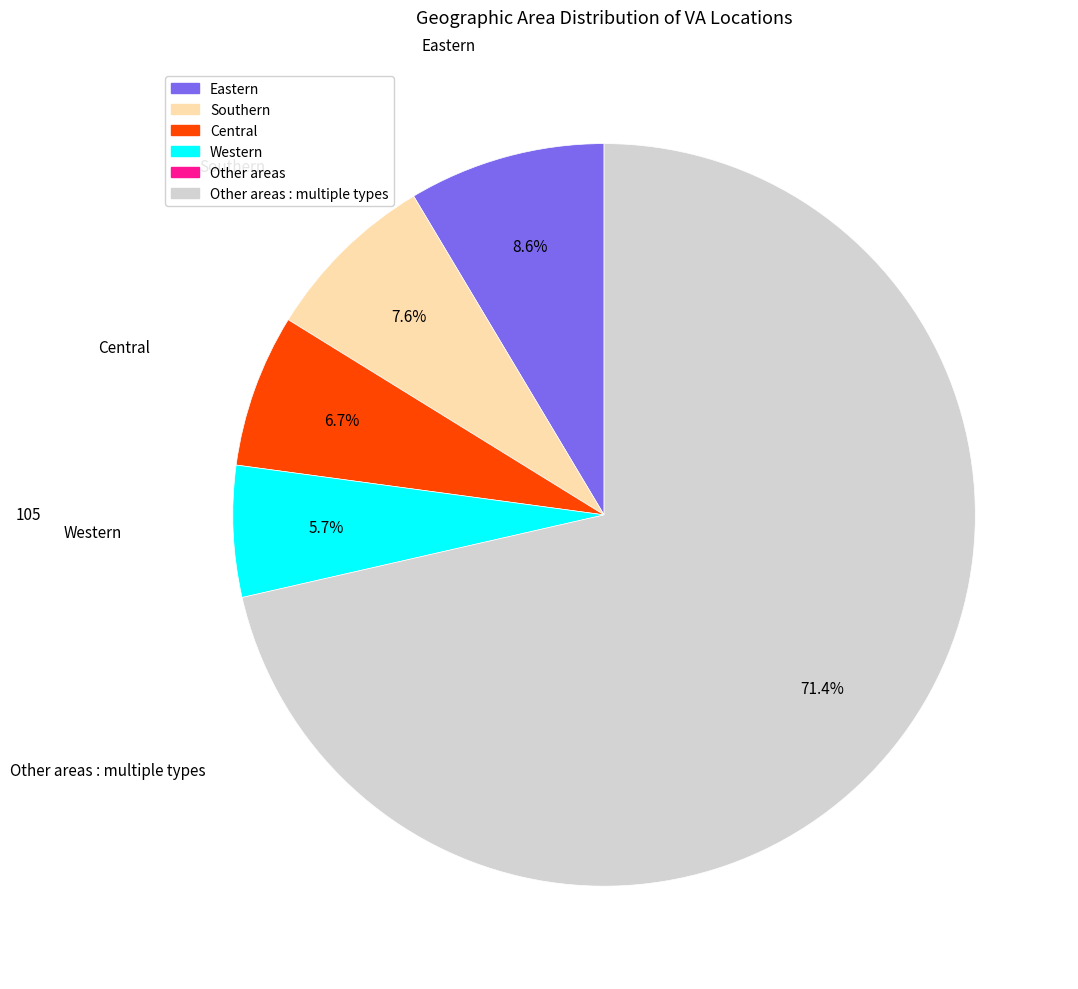

How many slices are in this pie chart?

5